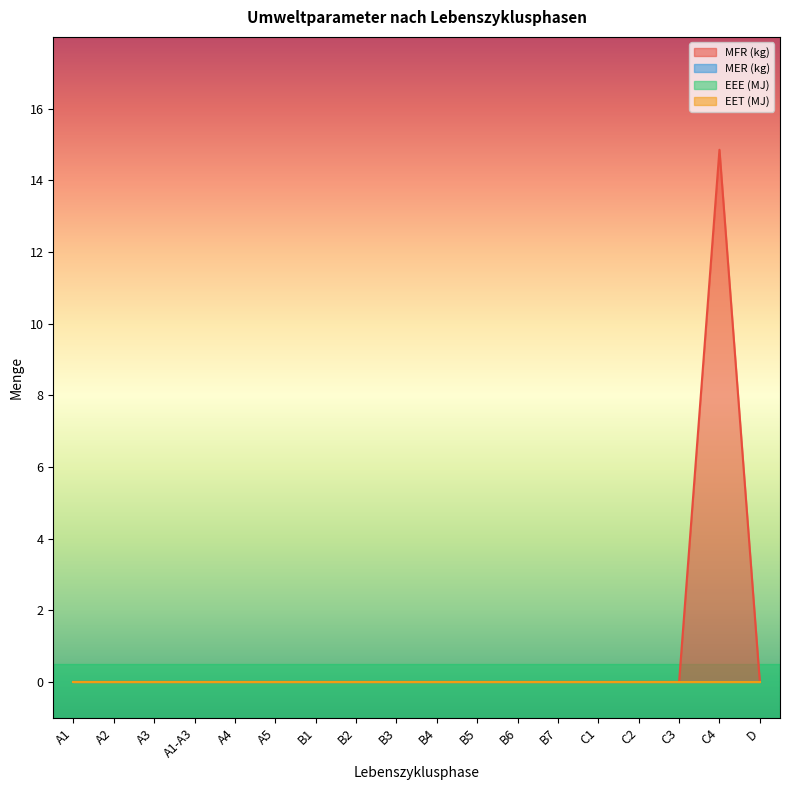

At which label does EEE (MJ) reach its peak?

A1